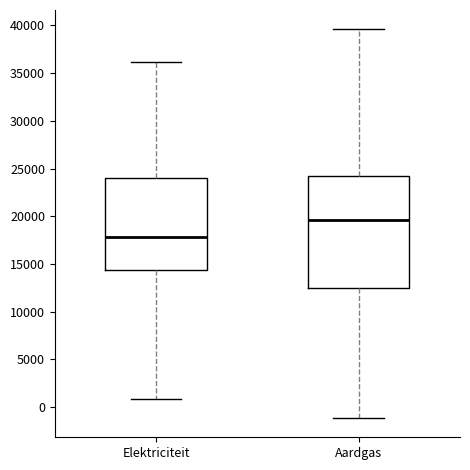

Comparing the boxes themselves (not the whiskers), which one is the tallest?

Aardgas